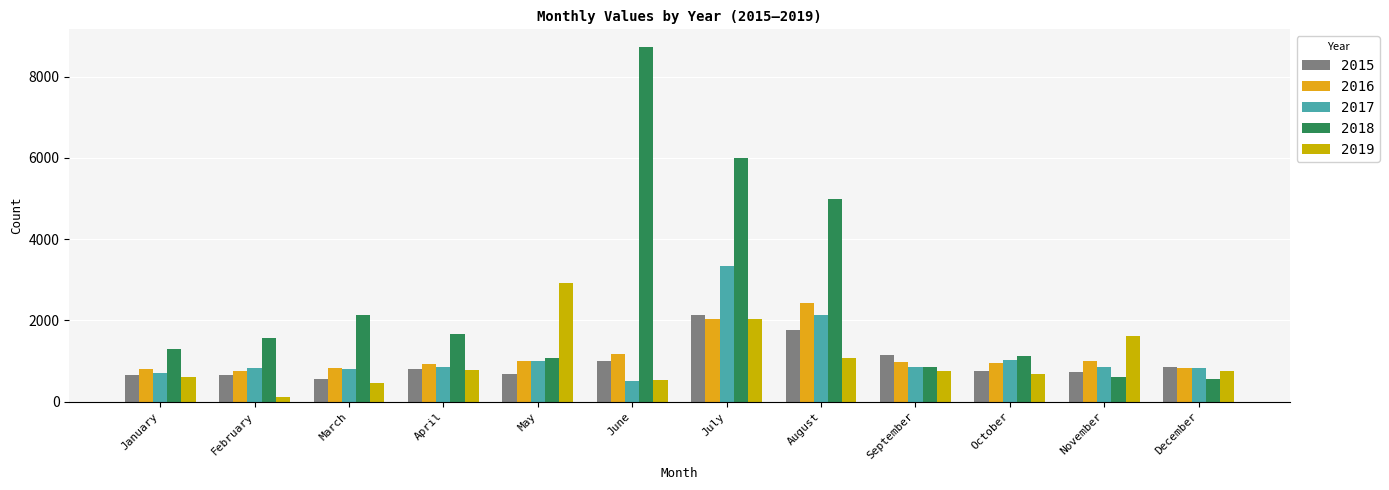

What is the highest value of the 2018 series?

8730